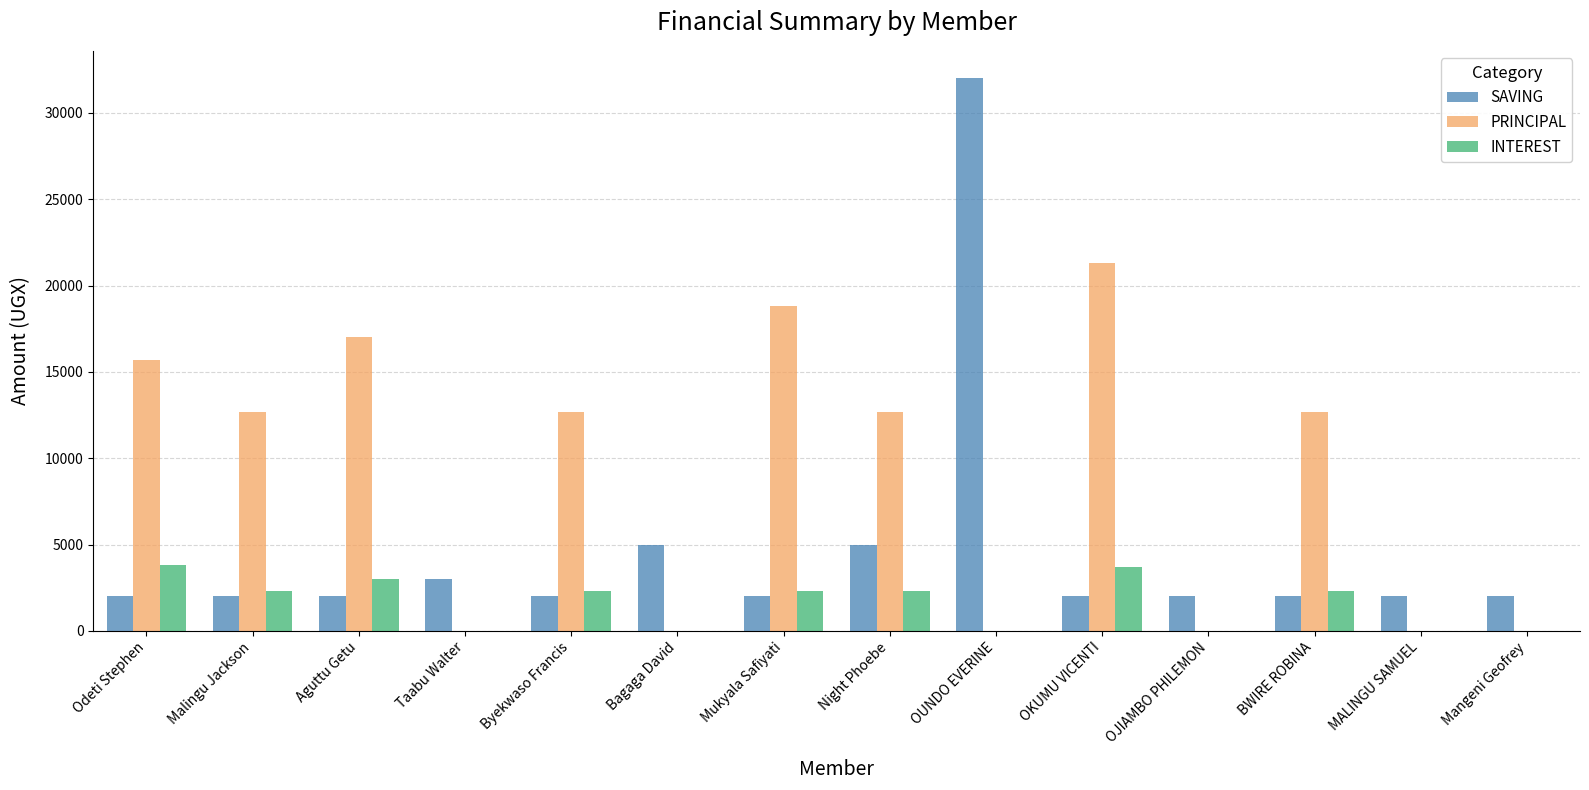

What is the approximate value of PRINCIPAL at Odeti Stephen?

15700